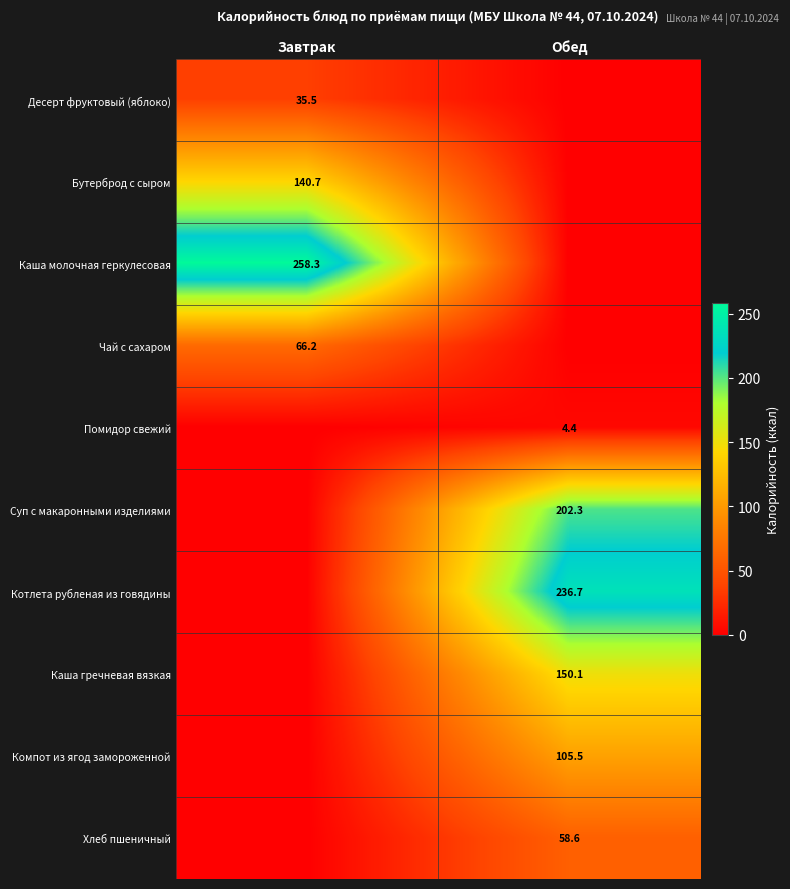

The value of Каша молочная геркулесовая at Завтрак is 419.8. True or false?

False